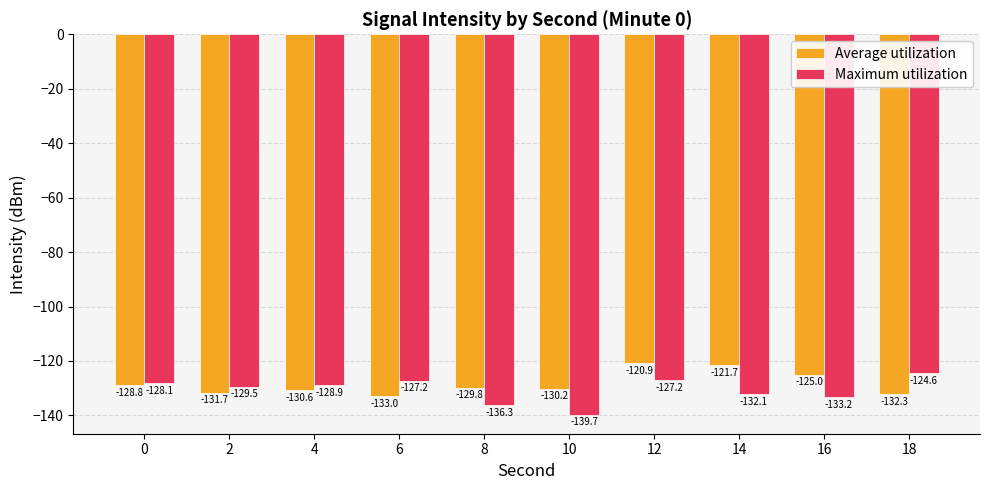

Rank the categories by Average utilization value from highest to lowest.

12, 14, 16, 0, 8, 10, 4, 2, 18, 6